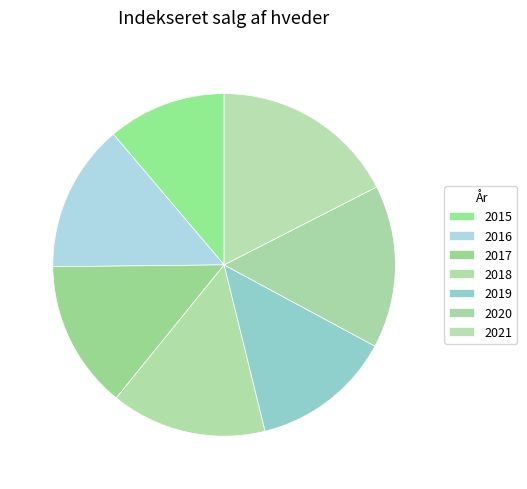

Count the number of slices in the pie.

7